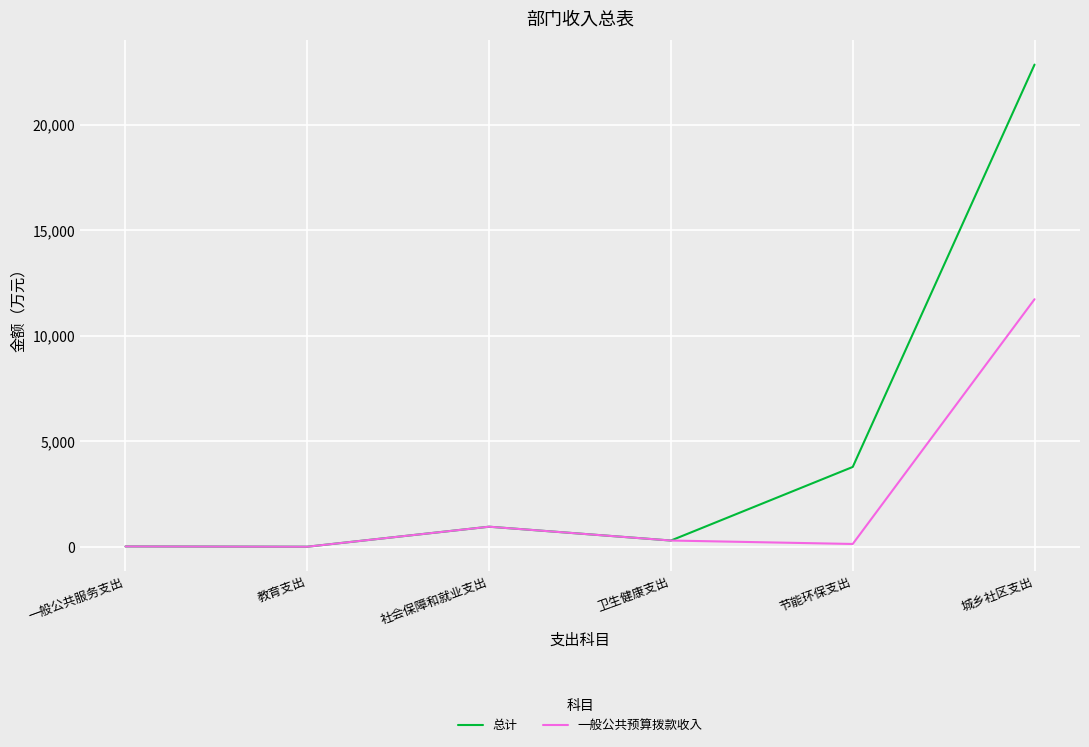

At which label is 一般公共预算拨款收入 closest to 5874?

社会保障和就业支出